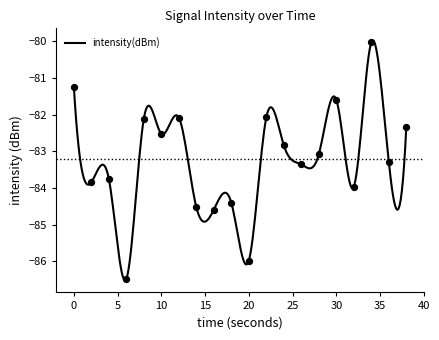

Between 10 and 34, which is larger?

34